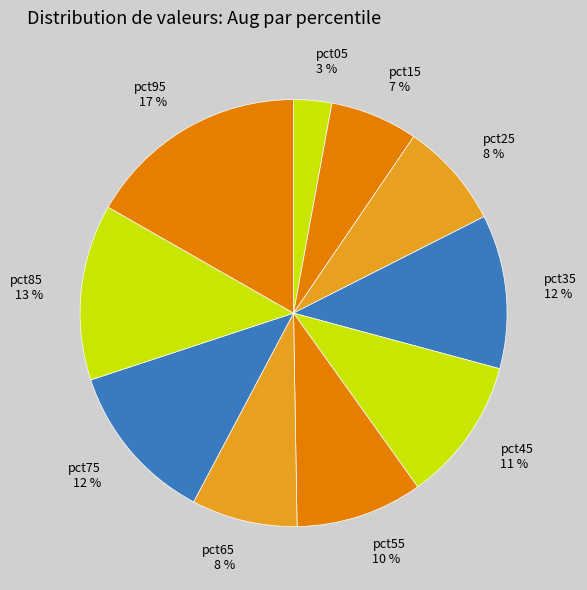

Combined, do pct35 and pct15 account for over 50%?

No